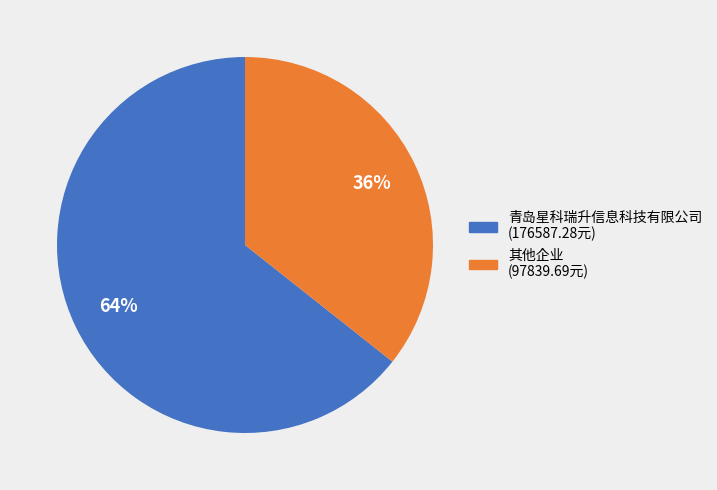

Combined, do 青岛星科瑞升信息科技有限公司 (176587.28元) and 其他企业 (97839.69元) account for over 50%?

Yes